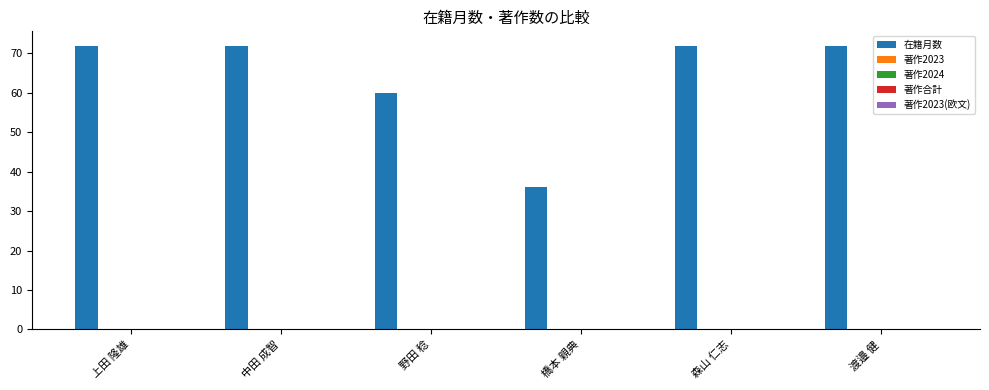

What is the sum of all values?

384